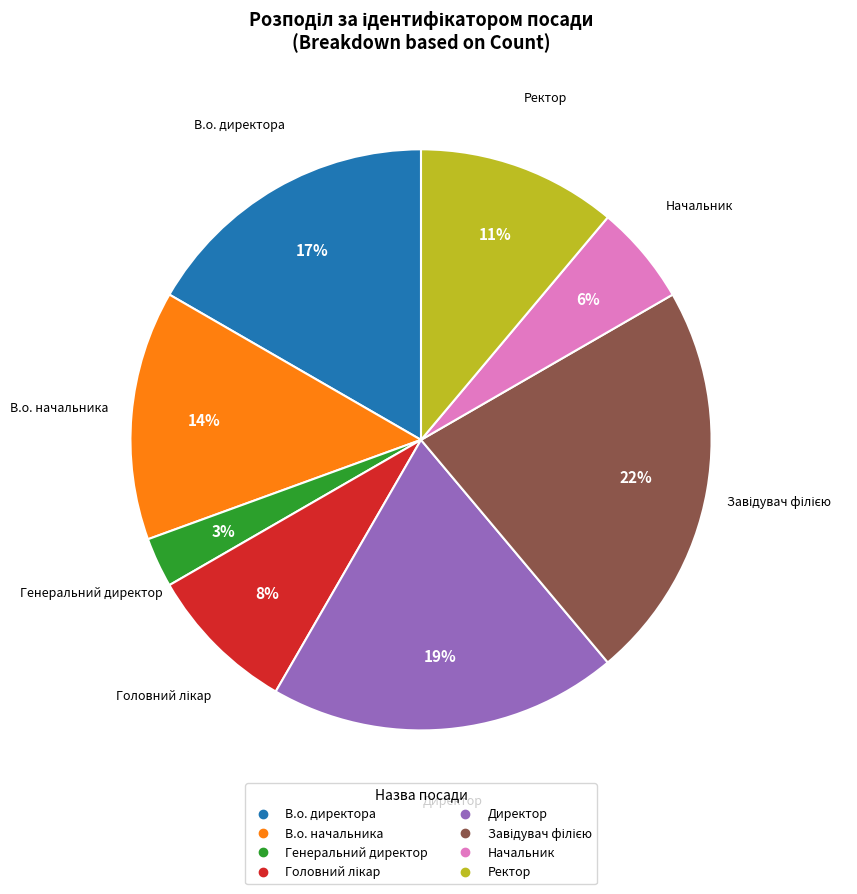

Is it true that Генеральний директор is 3% of the pie?

True